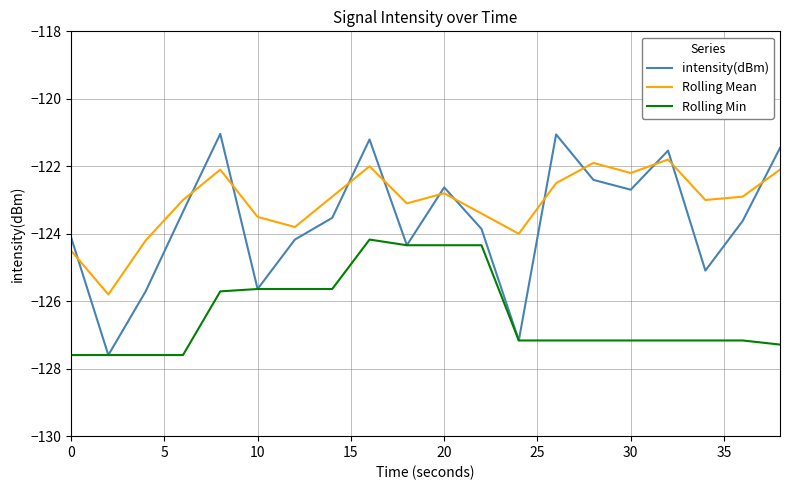

Rank the series by their average value, from highest to lowest.

Rolling Mean, intensity(dBm), Rolling Min